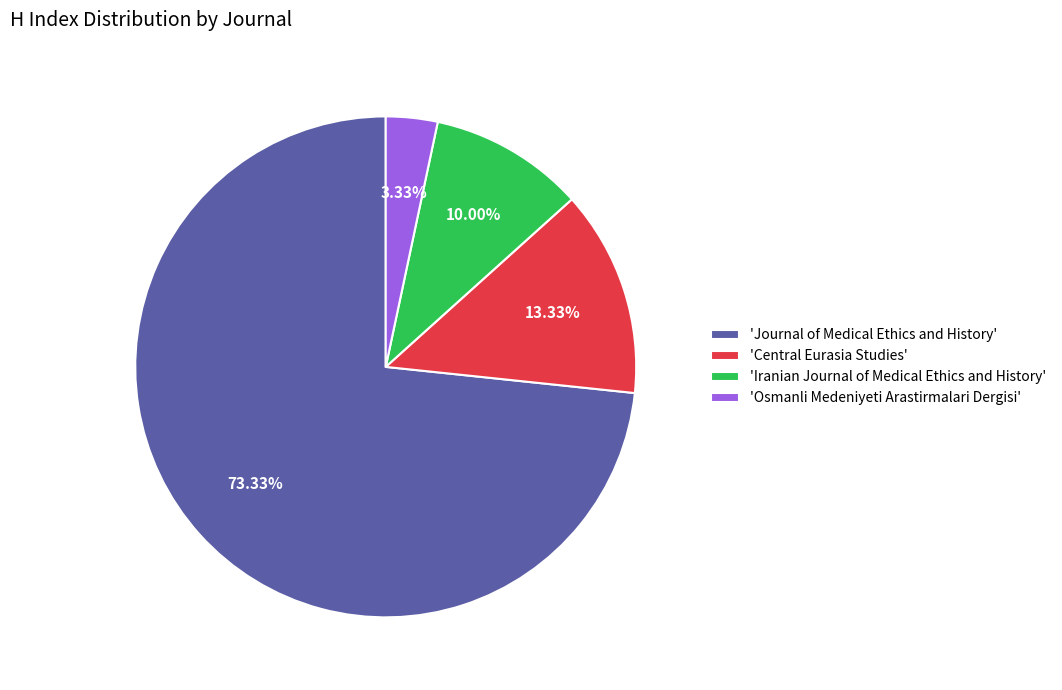

Combined, do 'Iranian Journal of Medical Ethics and History' and 'Central Eurasia Studies' account for over 50%?

No